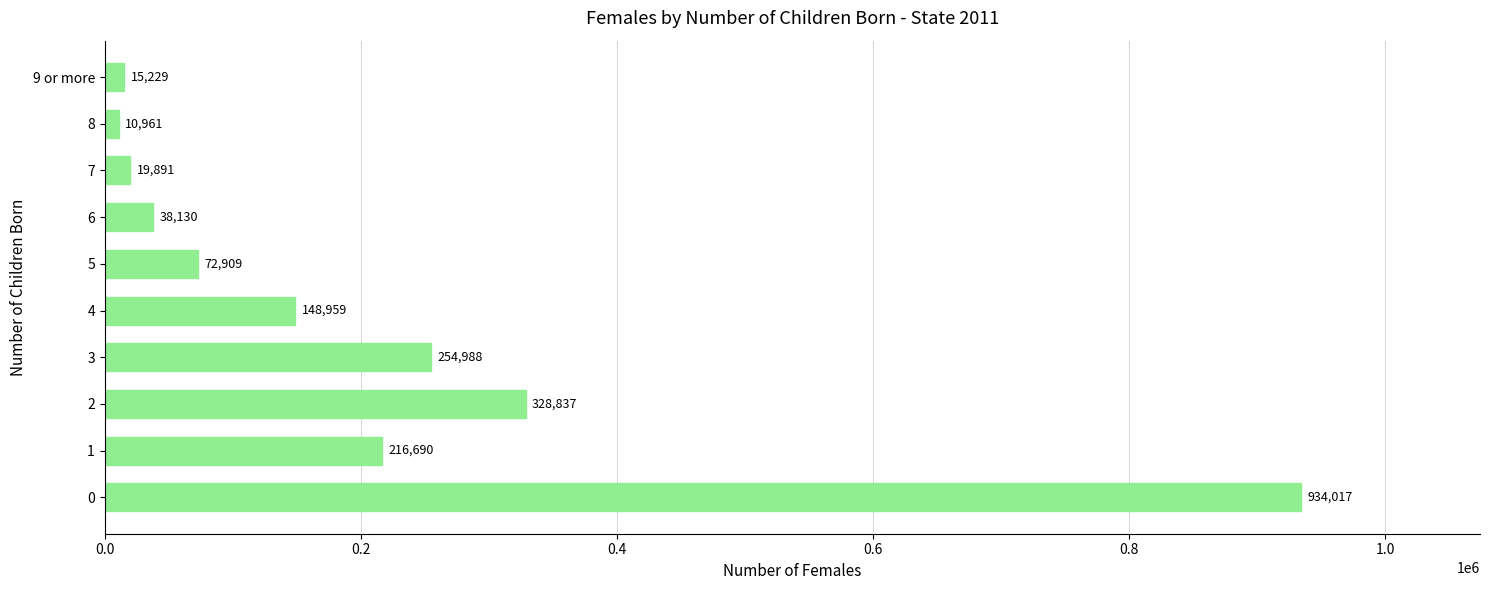

Between 5 and 7, which is larger?

5